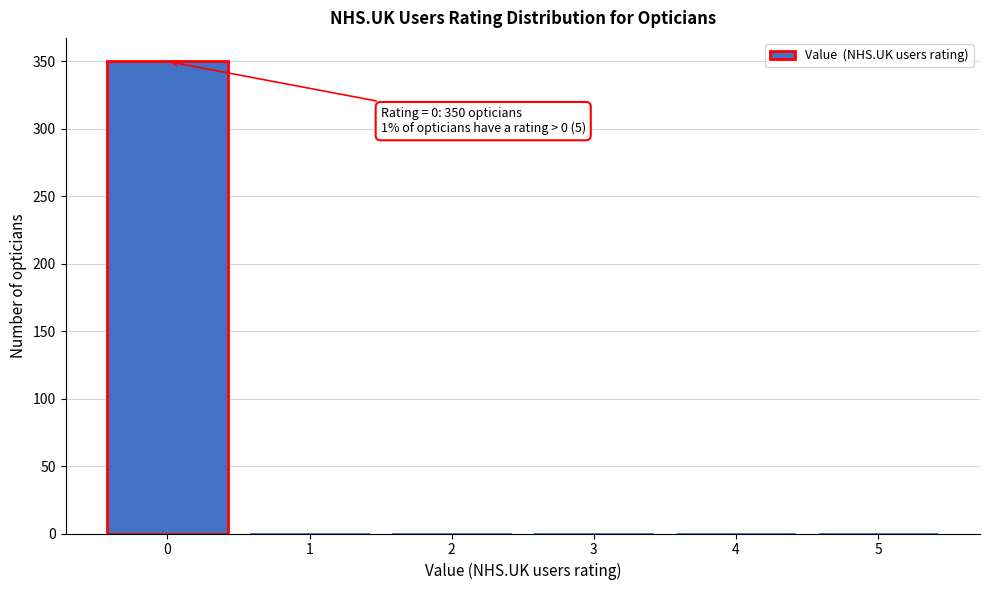

Reading left to right, what are all the values shown in this chart?

0=350	1=1	2=1	3=1	4=1	5=1